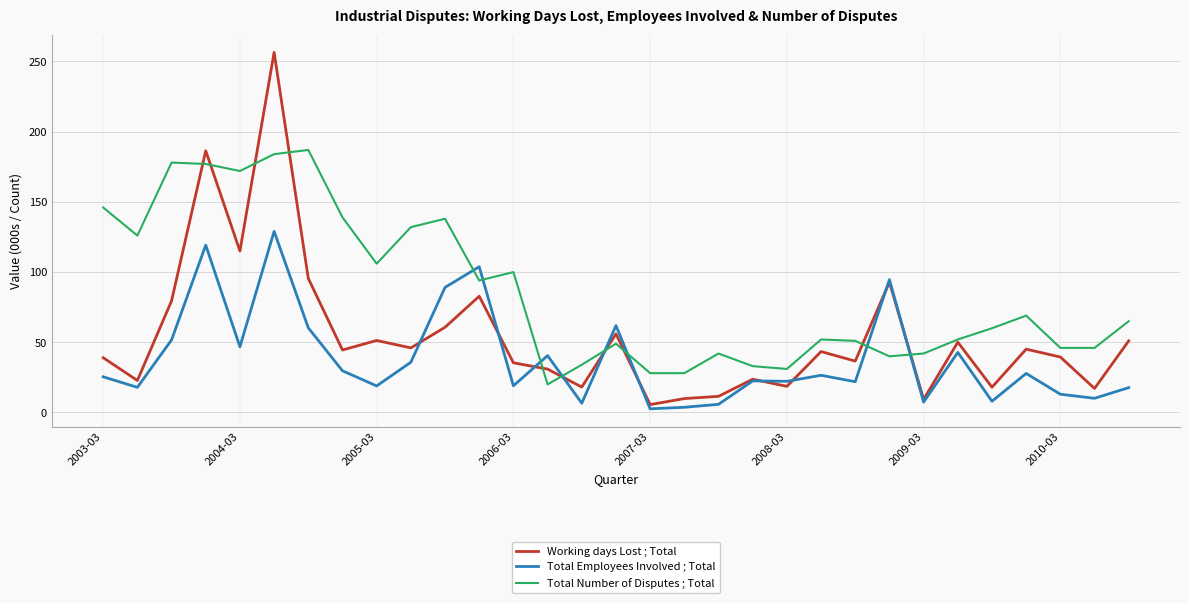

What is the greatest value displayed?

256.5